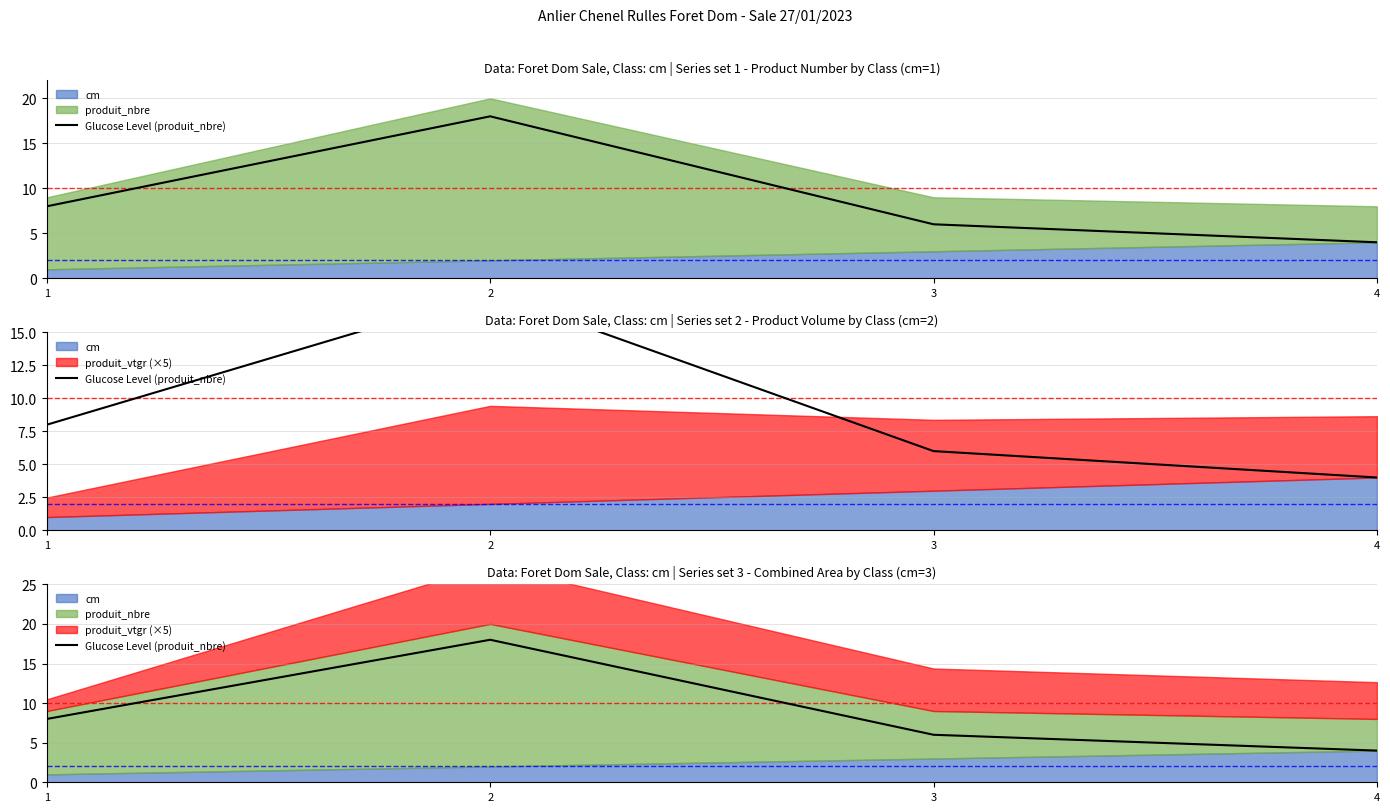

What is the sum of all values?

36